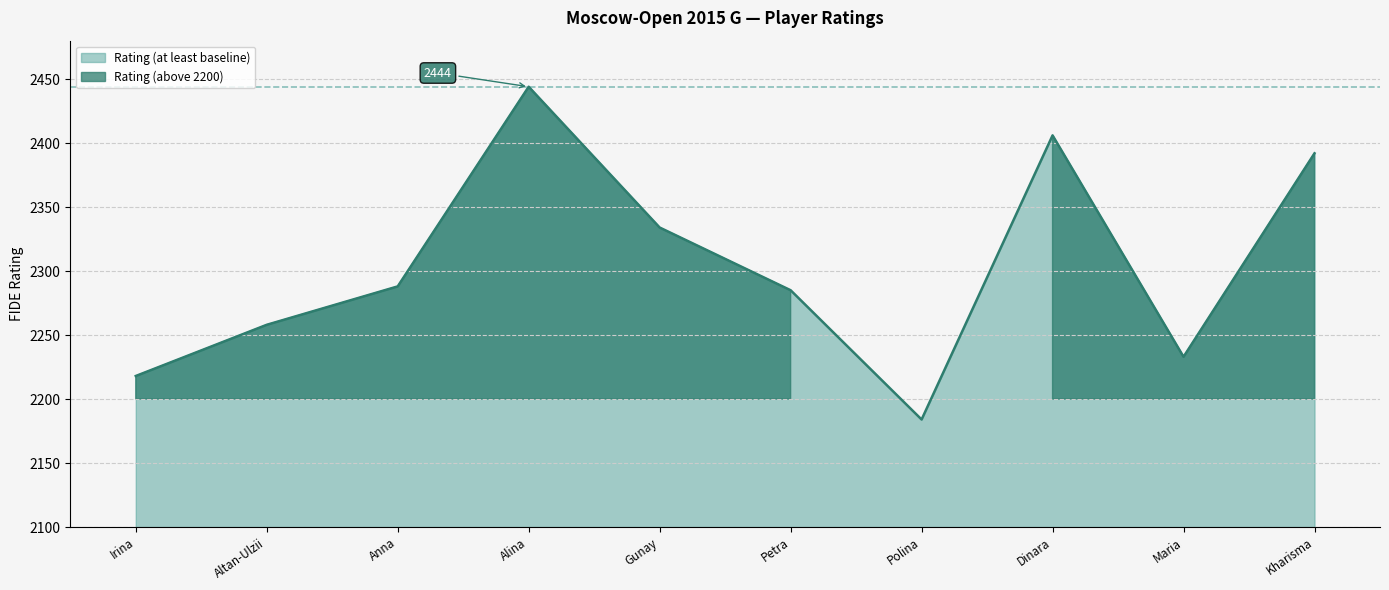

What is the lowest value of the Rating (at least baseline) series?

2184